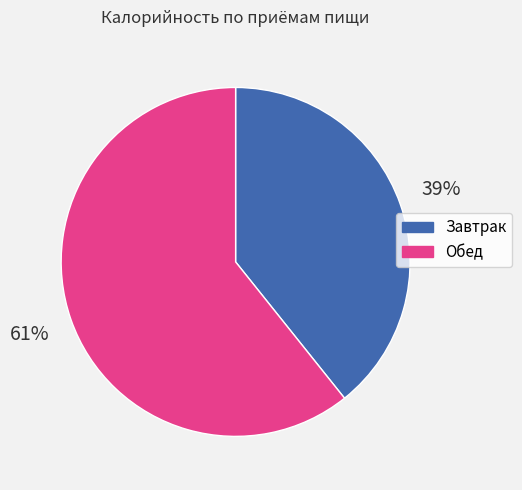

True or false: Обед accounts for 75% of the total.

False